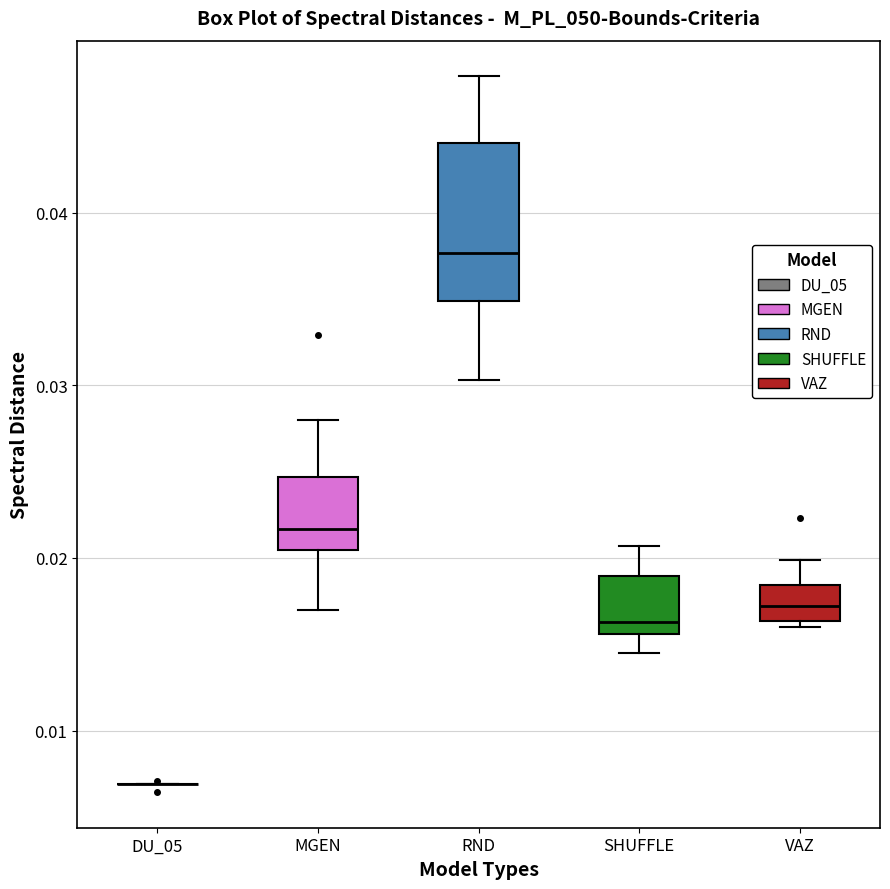

Reading left to right, read every box against the y-axis: the position of its median line, the range the box covers, and the ends of its whiskers. The values are not printed on the chart, so give them approximately, as read against the axis.

DU_05: box collapsed to a line at 0.007, whiskers 0.007 to 0.007
MGEN: median 0.022, box 0.020 to 0.025, whiskers 0.017 to 0.028
RND: median 0.038, box 0.035 to 0.044, whiskers 0.030 to 0.048
SHUFFLE: median 0.016 (just above the box's lower edge), box 0.016 to 0.019, whiskers 0.014 to 0.021
VAZ: median 0.017, box 0.016 to 0.018, whiskers 0.016 (just below the box's lower edge) to 0.020